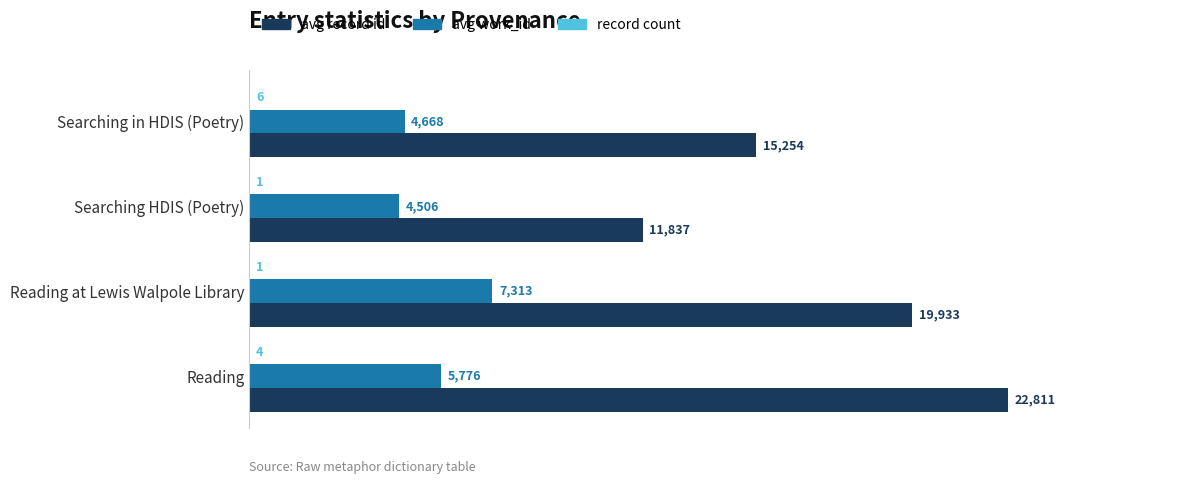

Which category has the highest value in the avg record id series?

Reading